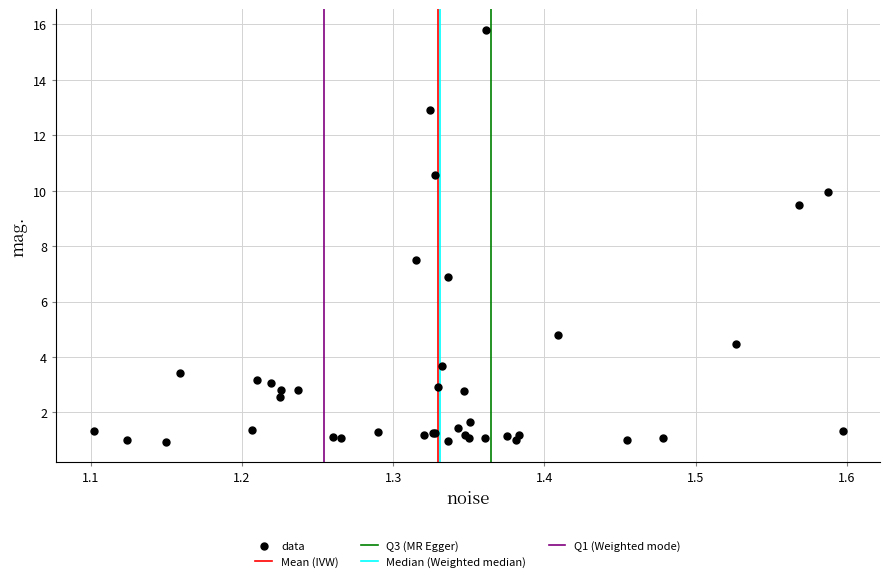

What Y value in the scatter plot is closest to 8?

7.5